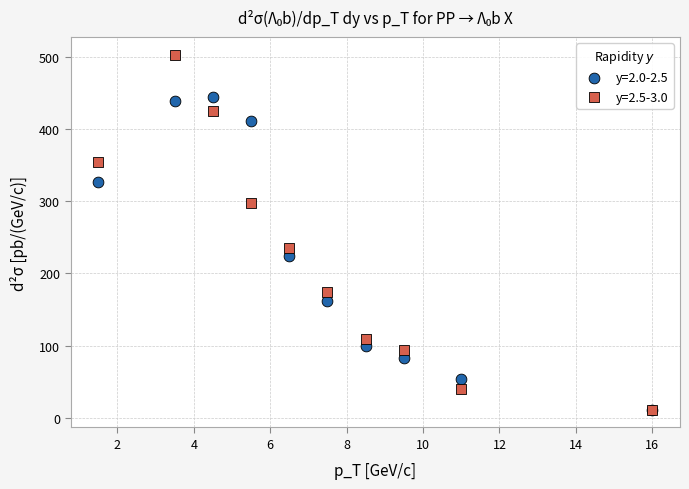

Across all series, what Y value is closest to 257?

235.0